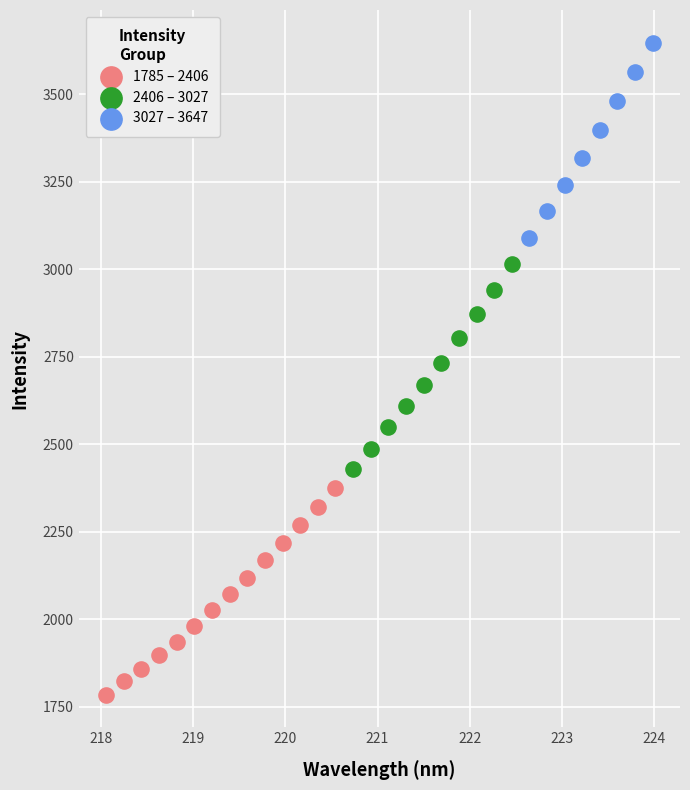

Which series reaches the minimum Y coordinate?

1785 – 2406